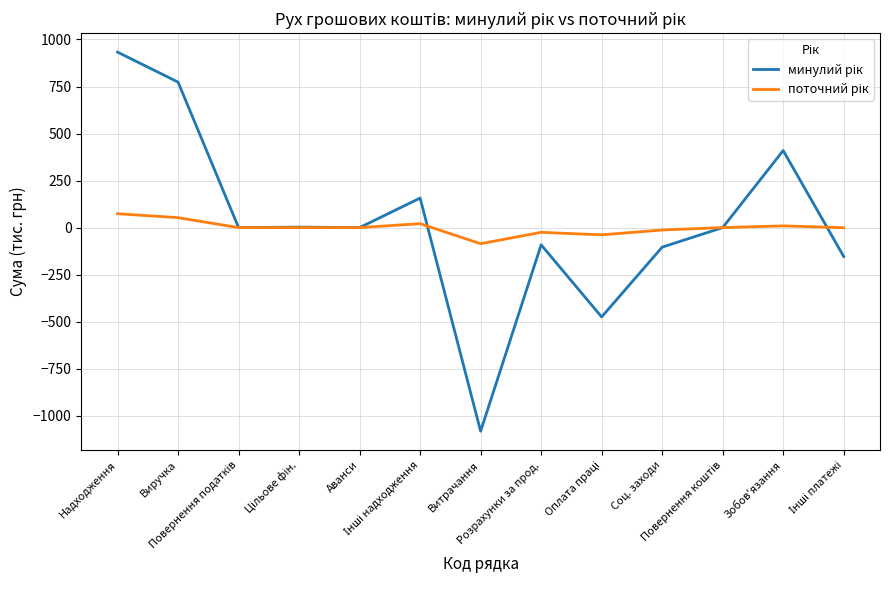

What is the maximum value shown in the chart?

932.9